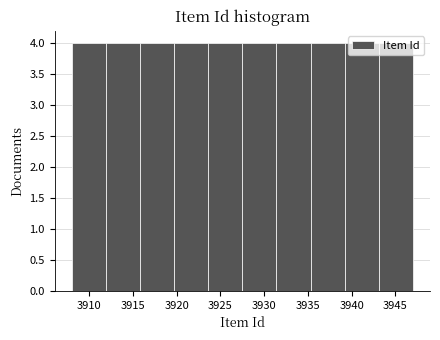

Reading left to right, list every bar in this chart as the range it spans on the x-axis followed by its height. Neither the bar edges nor the heights are printed on the chart, so give them approximately, as read against the axes.

3908.0 to 3911.9: 4
3911.9 to 3915.8: 4
3915.8 to 3919.7: 4
3919.7 to 3923.6: 4
3923.6 to 3927.5: 4
3927.5 to 3931.4: 4
3931.4 to 3935.3: 4
3935.3 to 3939.2: 4
3939.2 to 3943.1: 4
3943.1 to 3947.0: 4